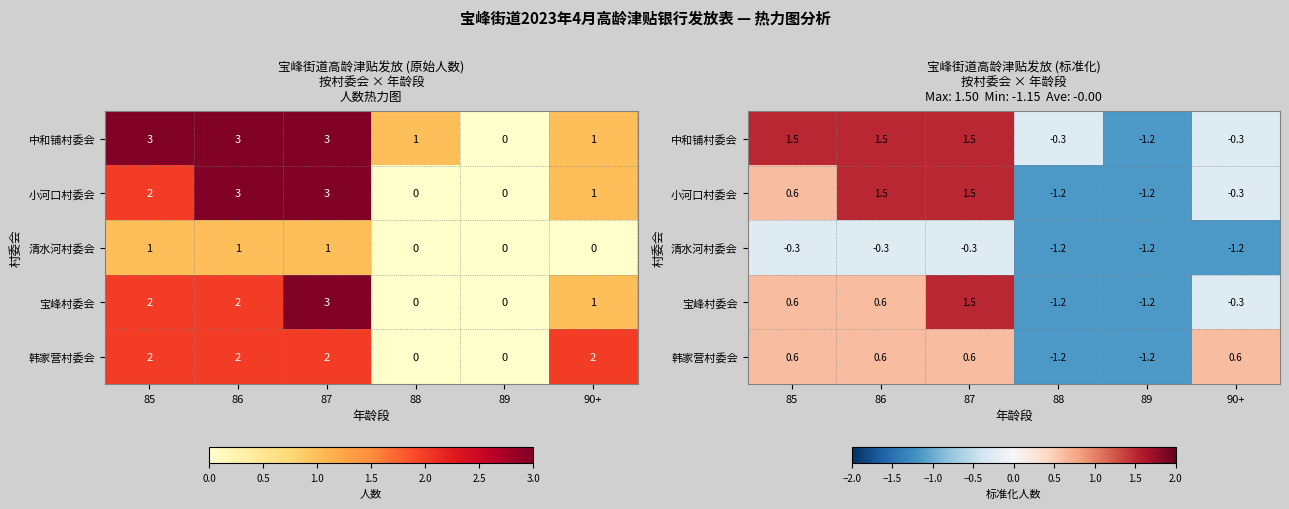

What is the spread (max minus min) of values at 87?

1.8